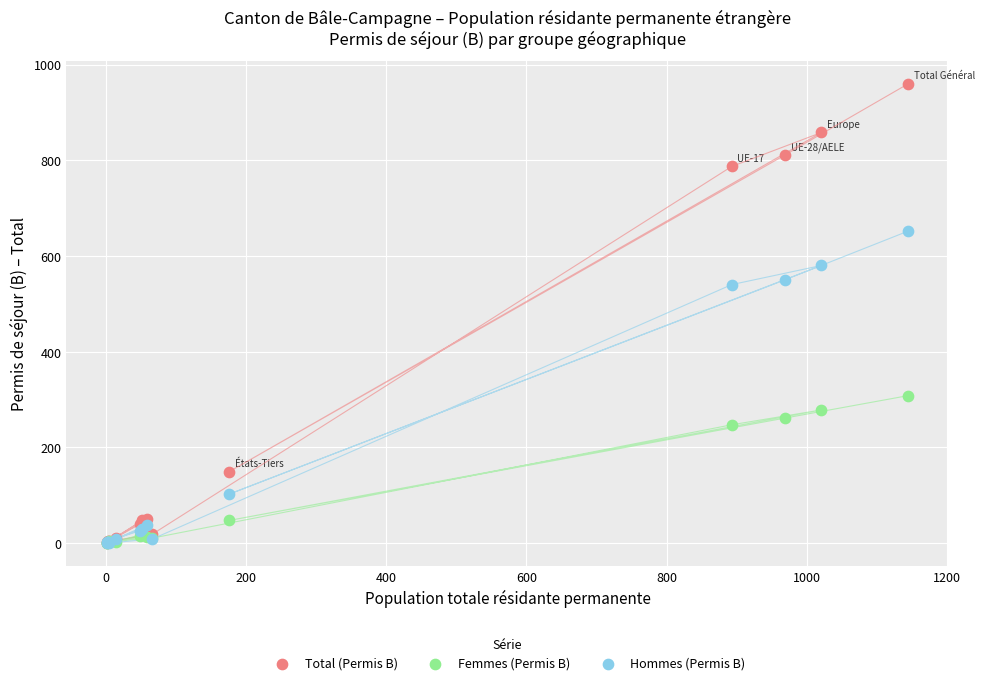

What are all the series names shown in the legend?

Total (Permis B), Femmes (Permis B), Hommes (Permis B)